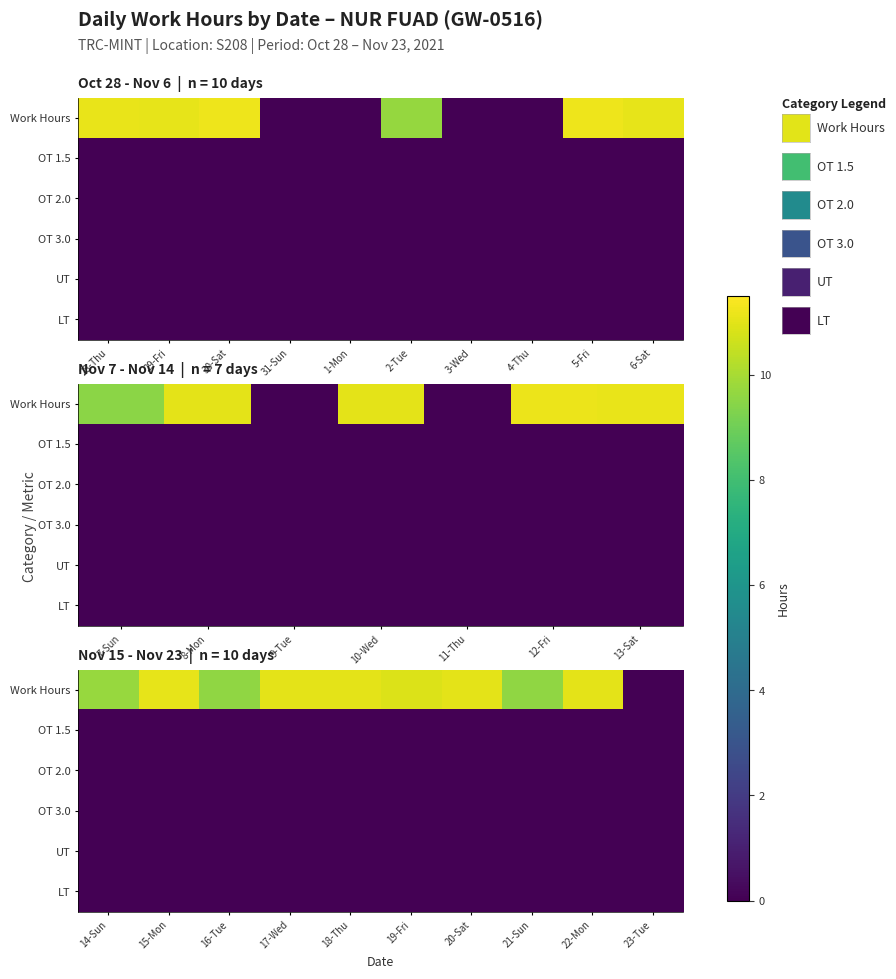

Which series has the largest total across all categories?

Work Hours